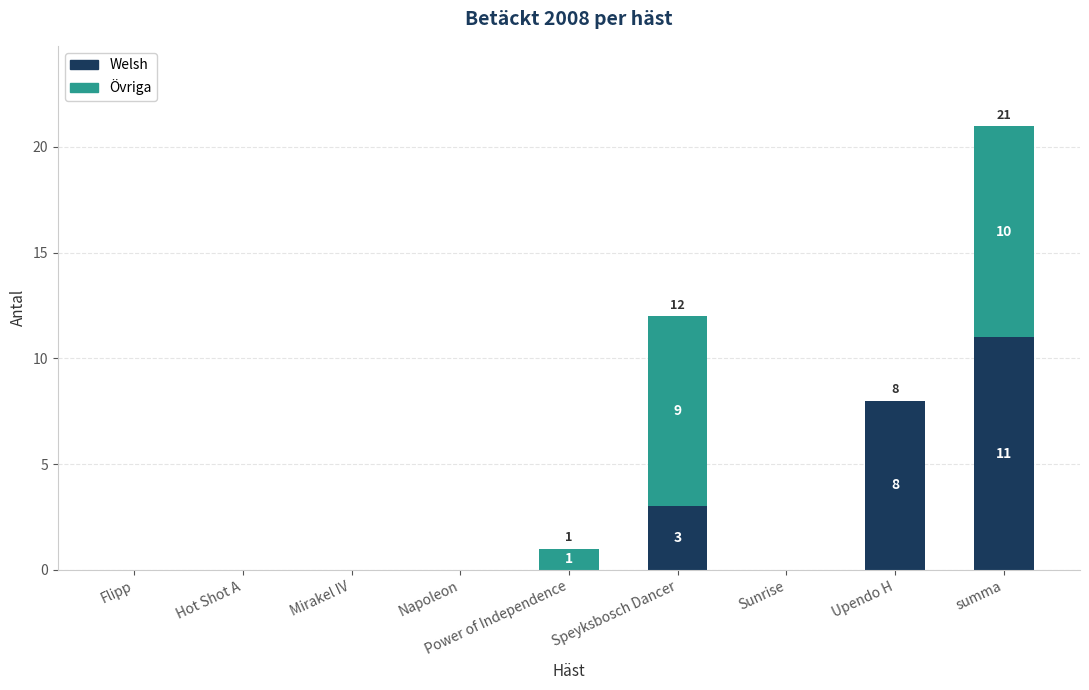

Which category has the highest value in the Welsh series?

summa